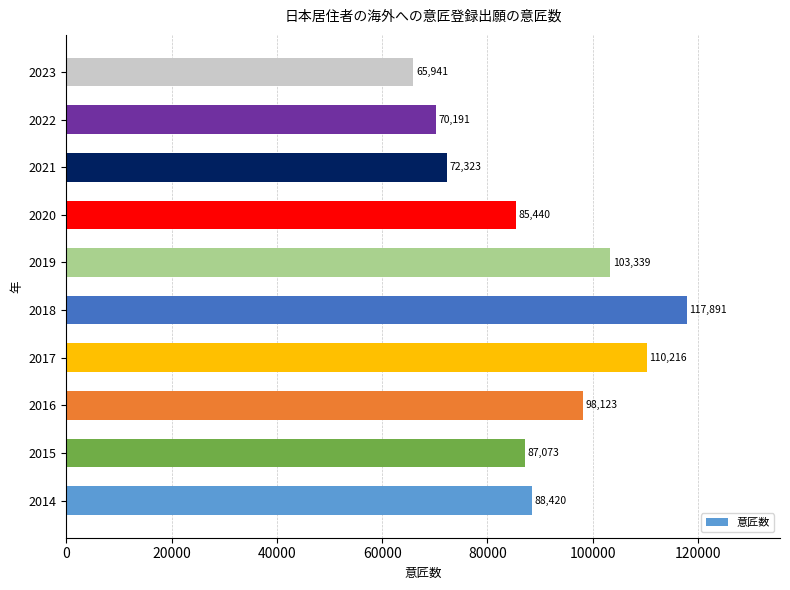

Which label corresponds to the largest value in the chart?

2018